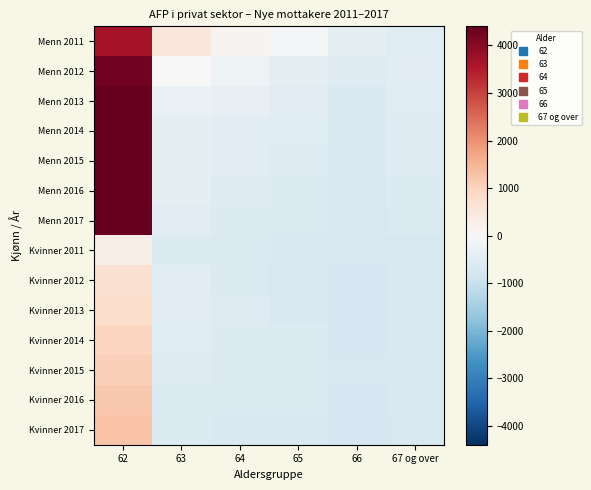

What is the total value across all series at 66?

-9543.8